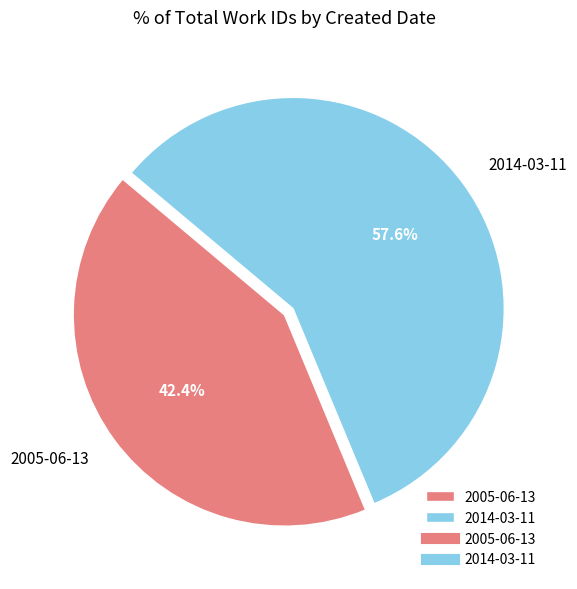

Is there a majority slice in this chart?

Yes